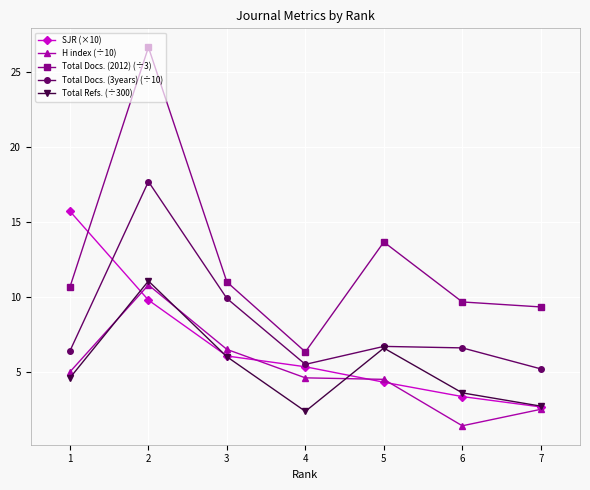

True or false: Total Docs. (2012) (÷3) and Total Docs. (3years) (÷10) cross at least once.

False